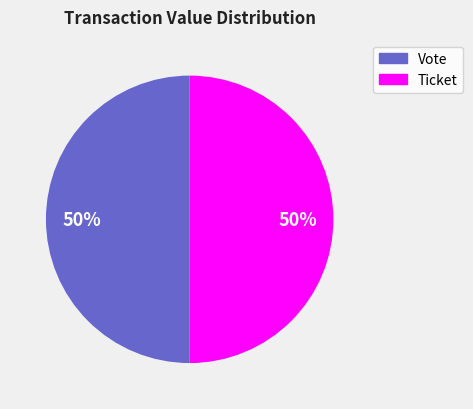

What is the ratio of the value at Vote to the value at Ticket?

1.0